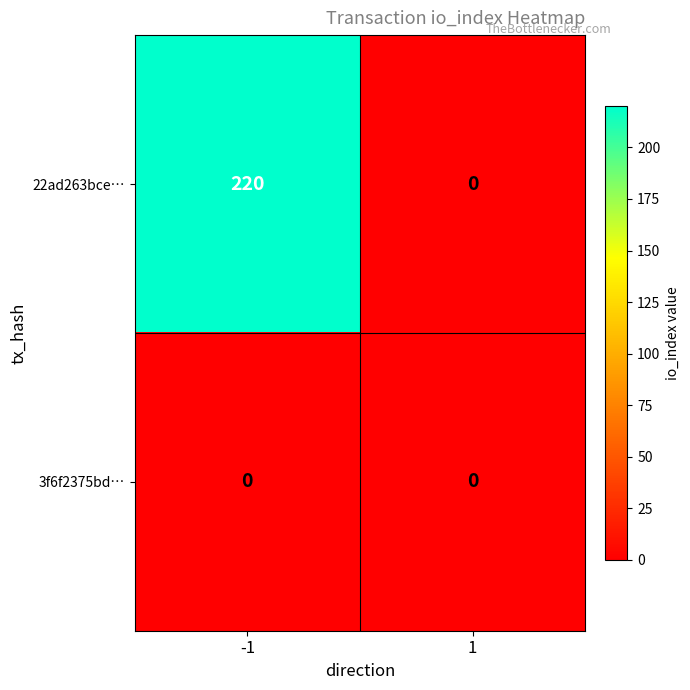

The value of 22ad263bce… at 1 is 0. True or false?

True